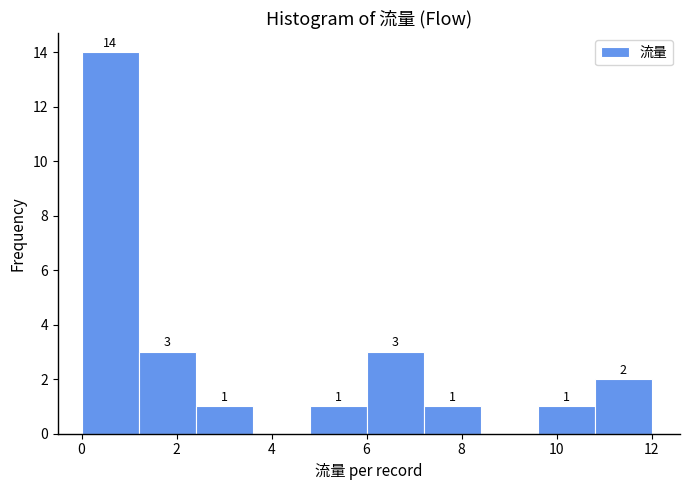

Which range on the x-axis has the tallest bar?

0.0 to 1.2